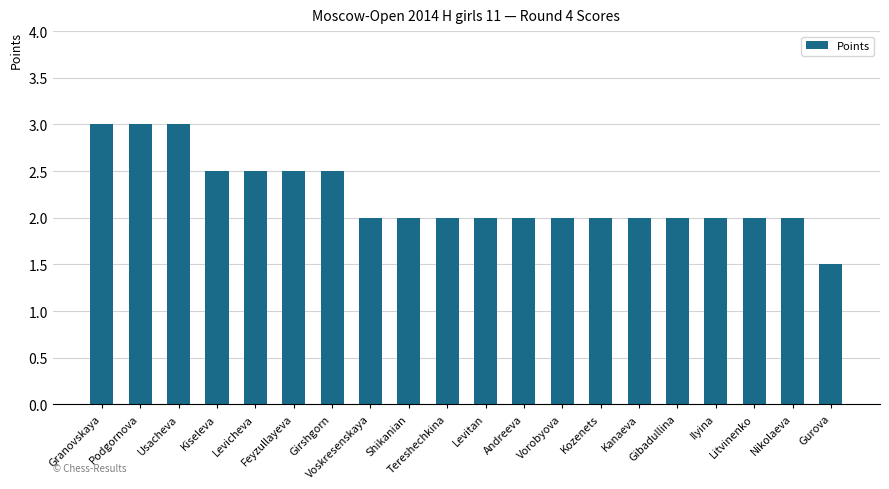

What is the difference between the values at Feyzullayeva and Podgornova?

0.5